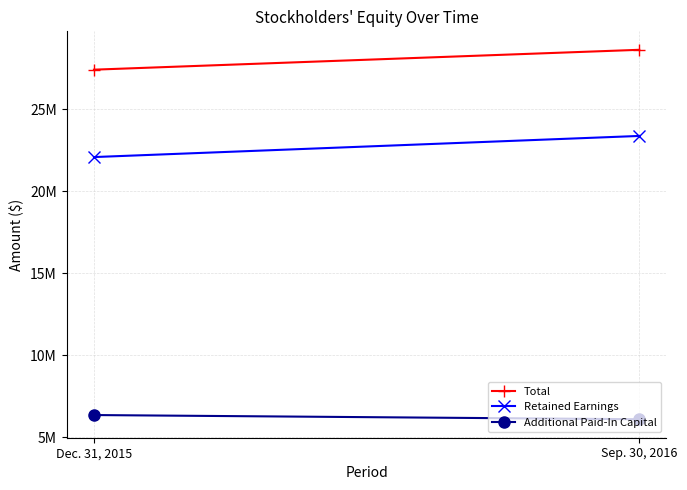

Rank the series by their maximum value, from highest to lowest.

Total, Retained Earnings, Additional Paid-In Capital